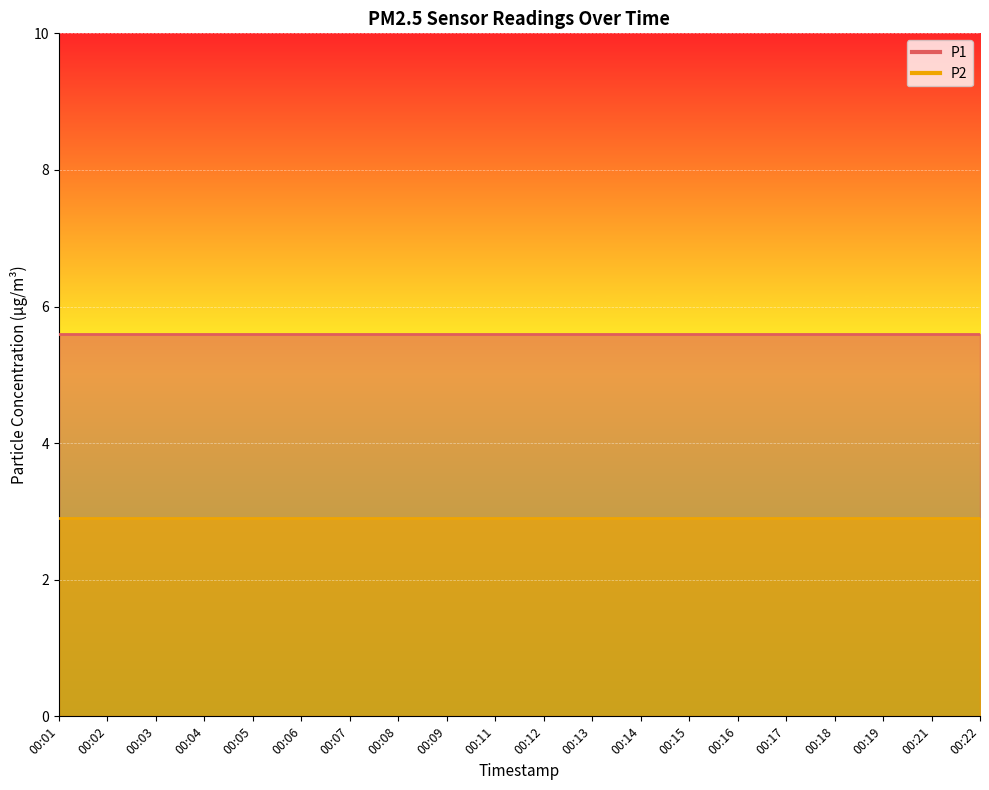

At how many categories does at least one series exceed 3?

20